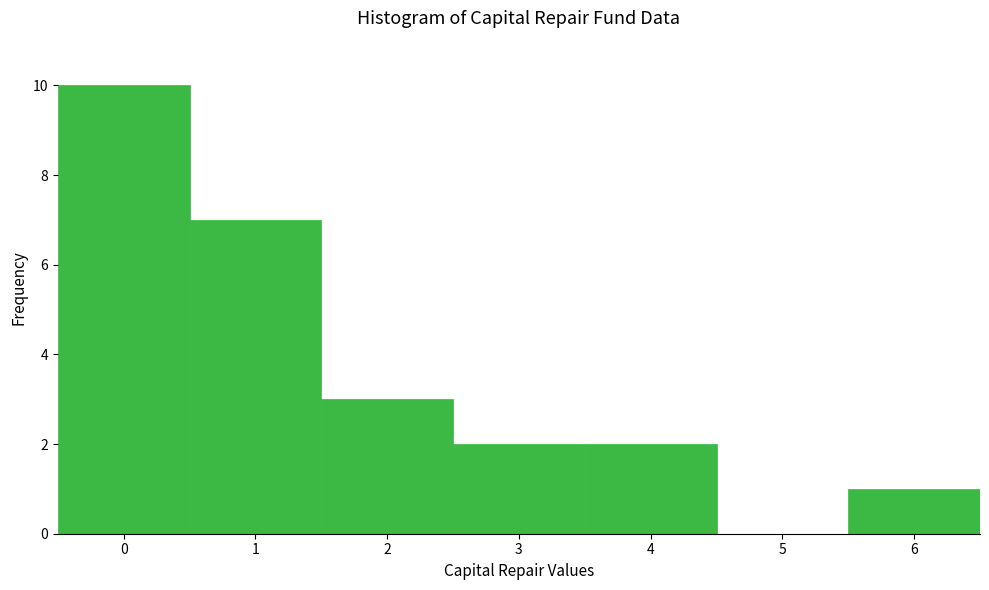

How tall is the bar that spans 5.5 to 6.5 on the x-axis? The values are not printed on the chart, so give them approximately, as read against the axis.

1